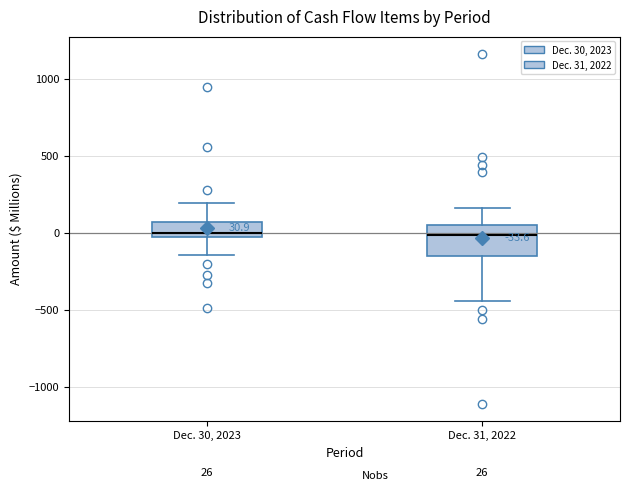

Comparing the boxes themselves (not the whiskers), which one is the tallest?

Dec. 31, 2022